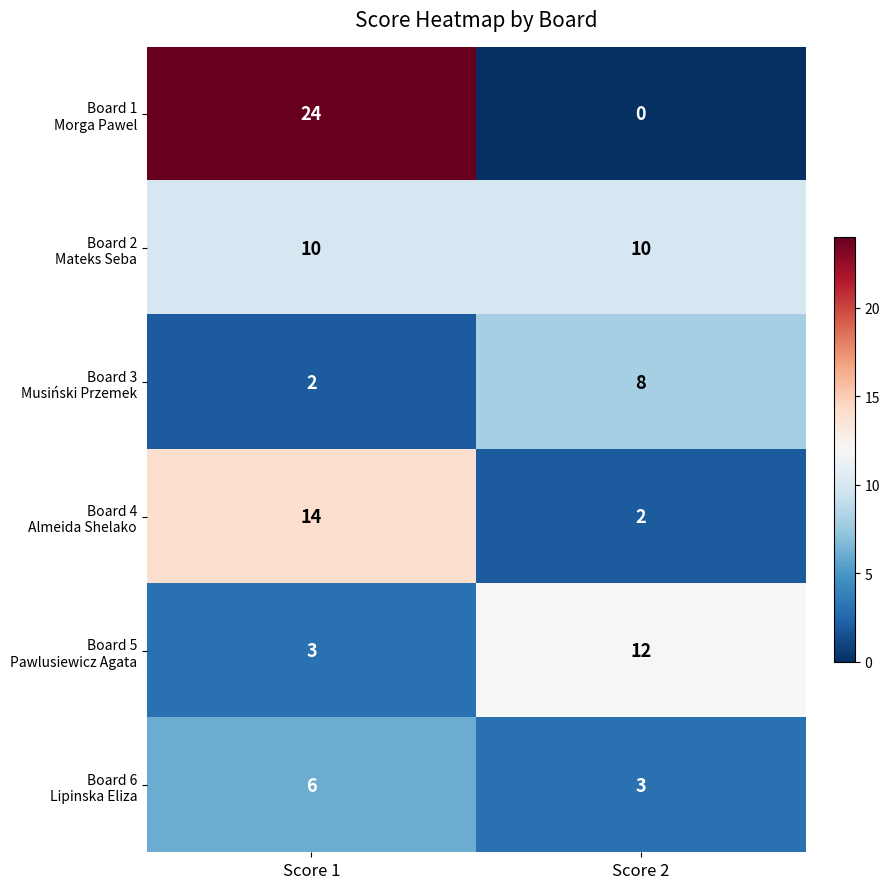

Which category has the highest value across all series?

Score 1